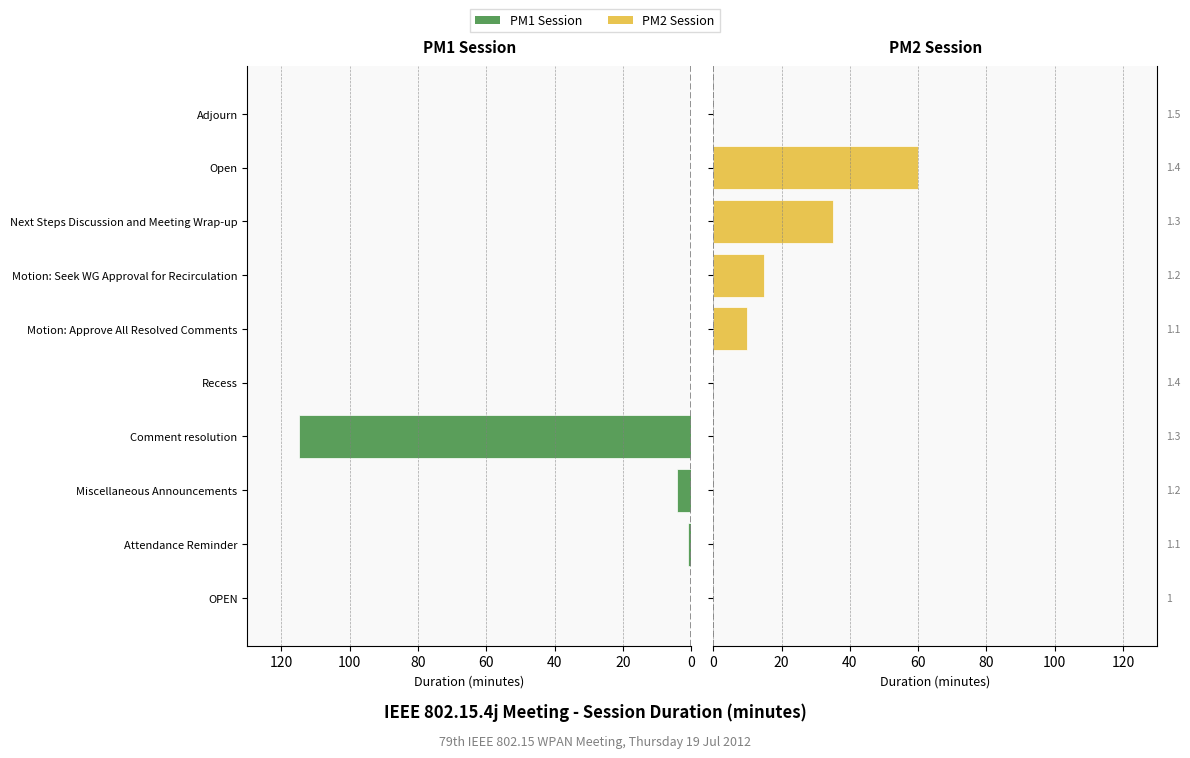

What is the sum of all PM1 Session values?

120